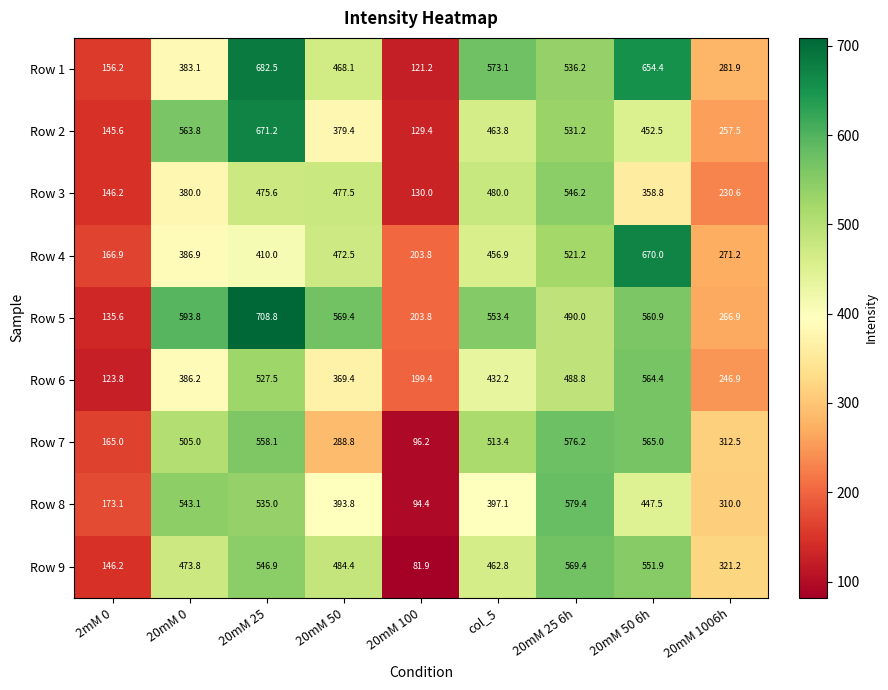

What is the sum of the Row 4 values at 20mM 50 6h and 20mM 50?

1142.5